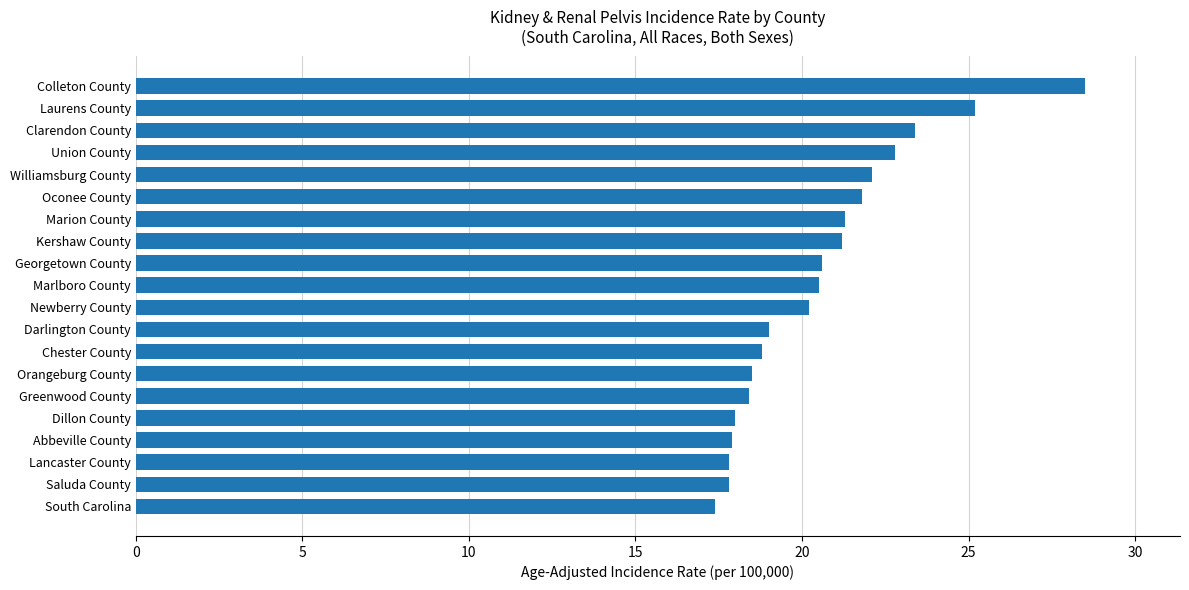

How many bars are there in total?

20